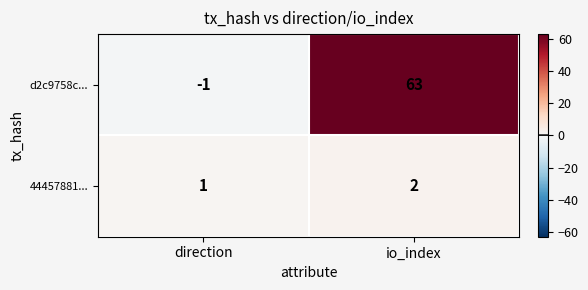

Reading left to right, list all the values displayed in this chart.

d2c9758c...: direction=-1	io_index=63
44457881...: direction=1	io_index=2